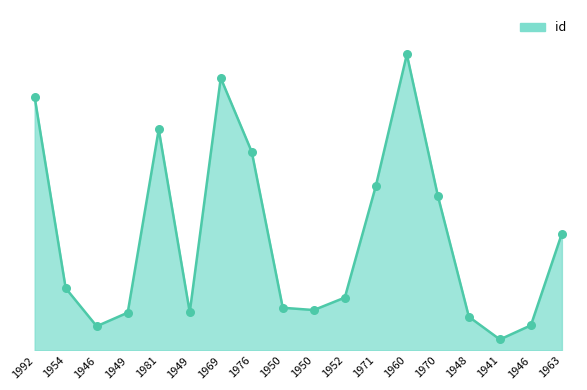

Which has a higher value, 1946 or 1949?

1949